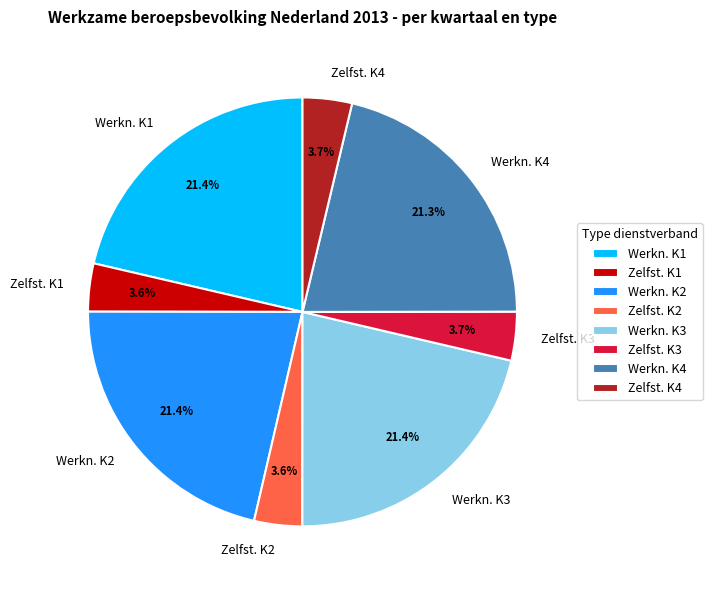

Which has a higher value, Zelfst. K4 or Werkn. K2?

Werkn. K2